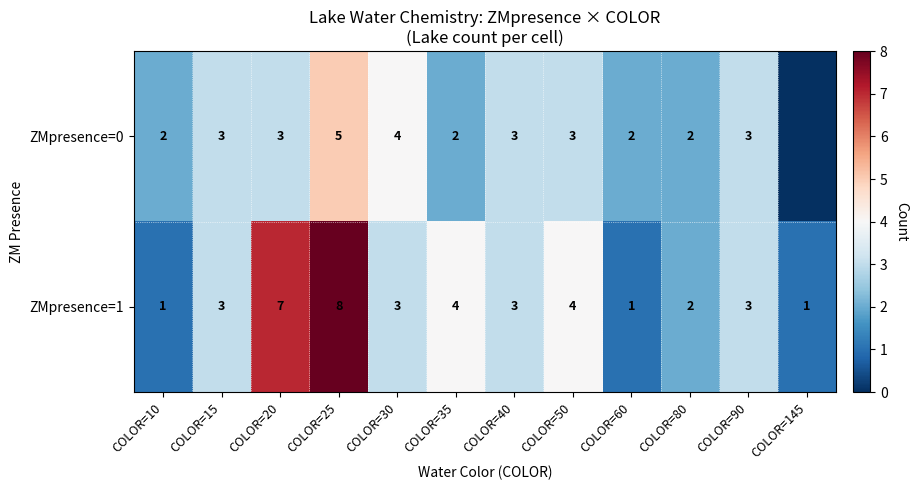

How many ZMpresence=1 values are between 2 and 4?

7